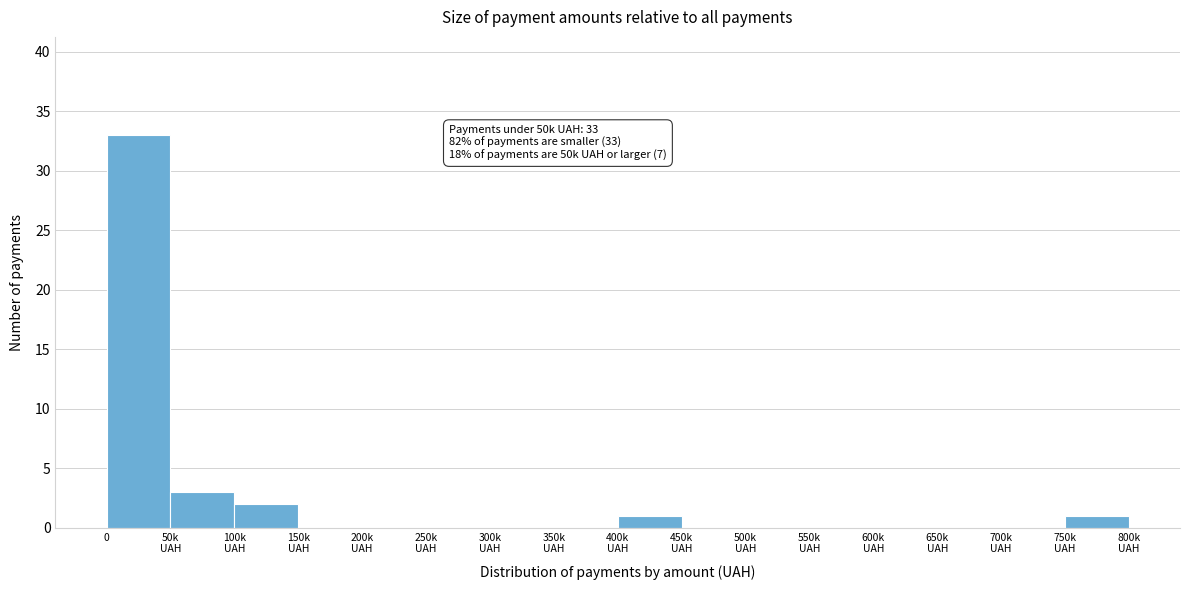

The chart shows a value of 53 at 0. True or false?

False